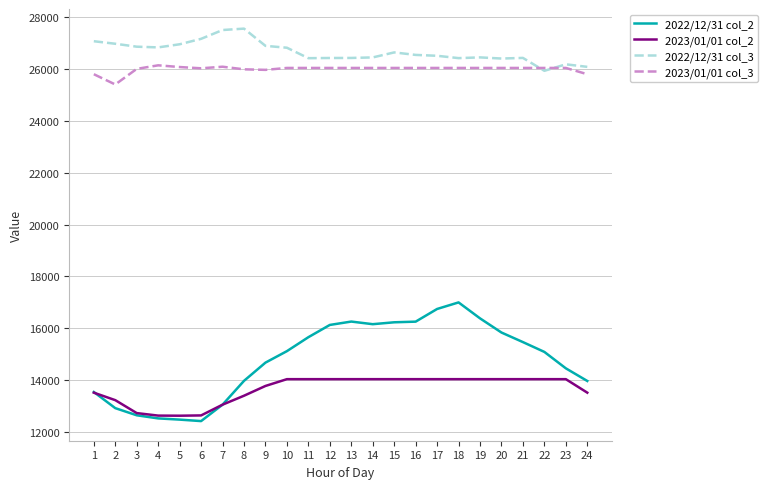

Does the chart have visible grid lines?

Yes